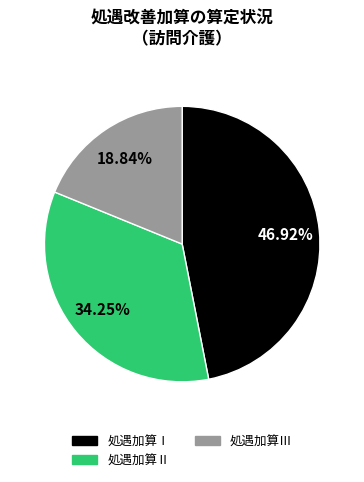

To the nearest percent, what is the average slice percentage?

33%